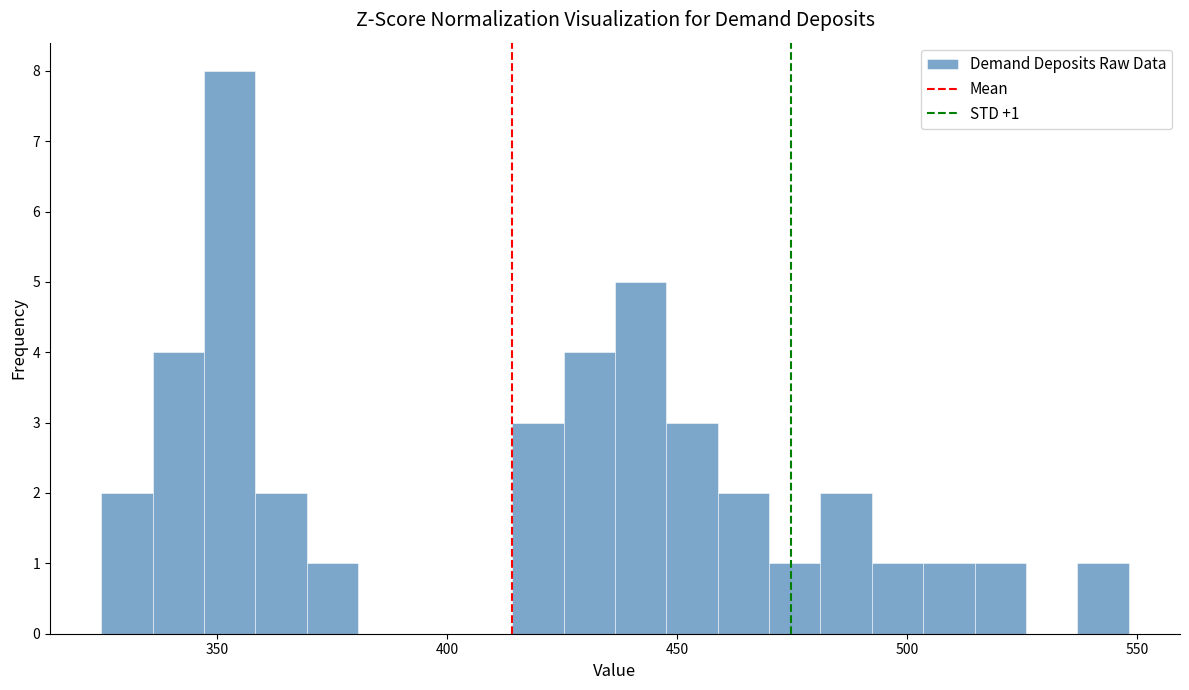

Read against the x-axis, roughly where is the centre of the tallest bar?

355